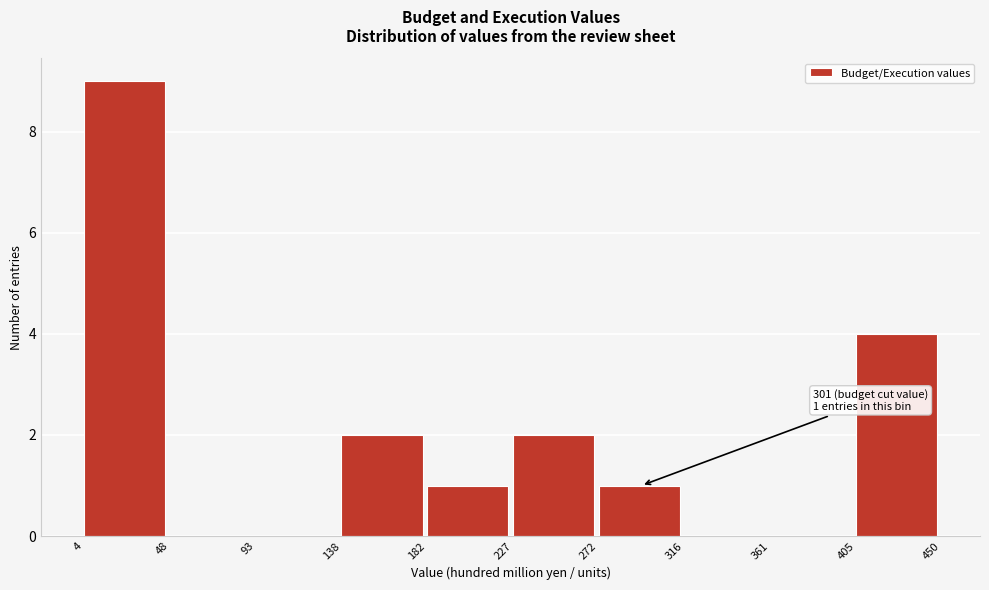

Which range on the x-axis has the tallest bar?

4 to 48